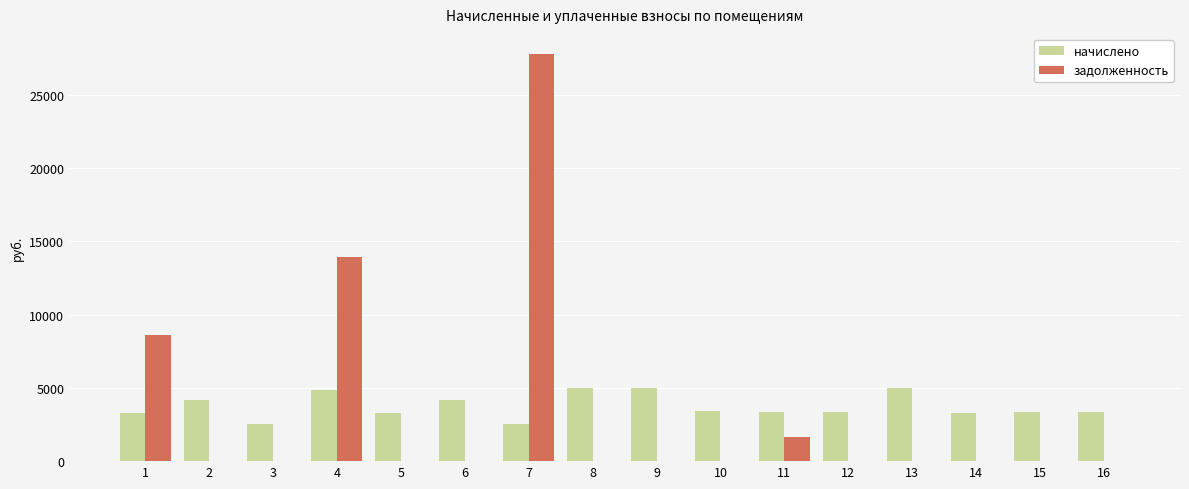

Is the value of начислено at 1 greater than the value of задолженность at 7?

No